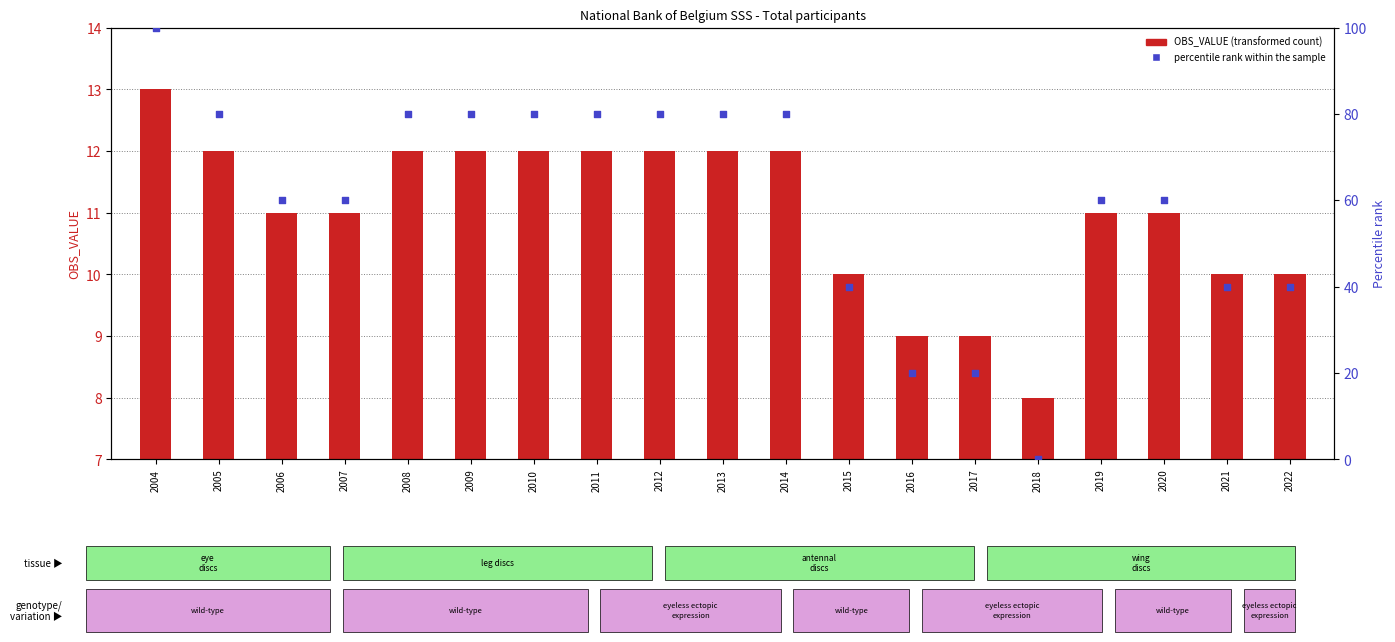

Is the value of OBS_VALUE (transformed count) at 2018 greater than the value of percentile rank within the sample at 2006?

No